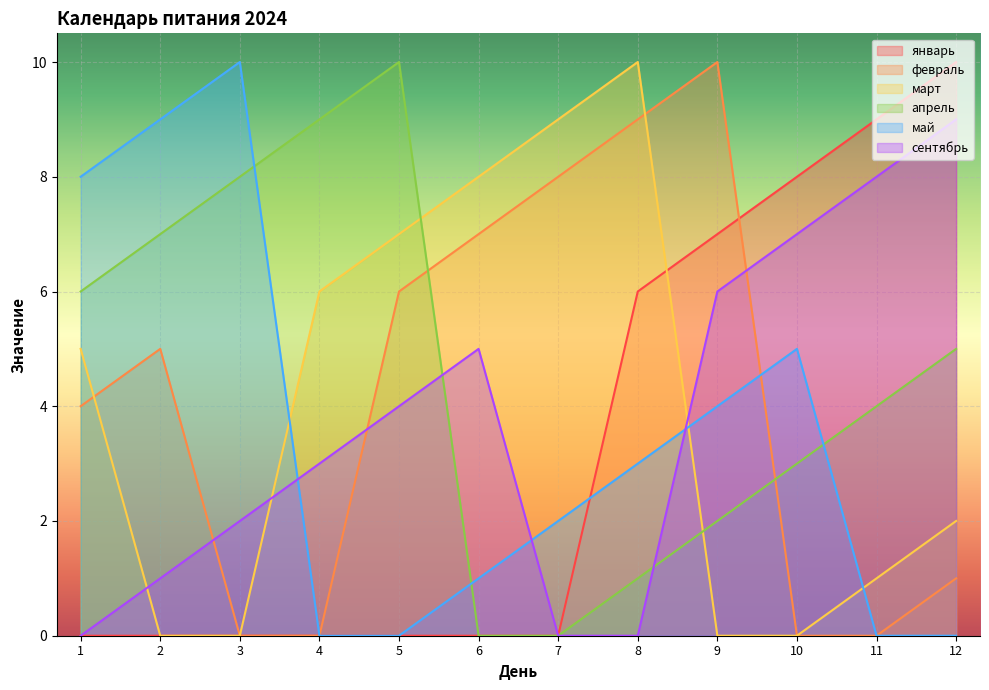

Is it true that сентябрь equals 6 at 9?

True